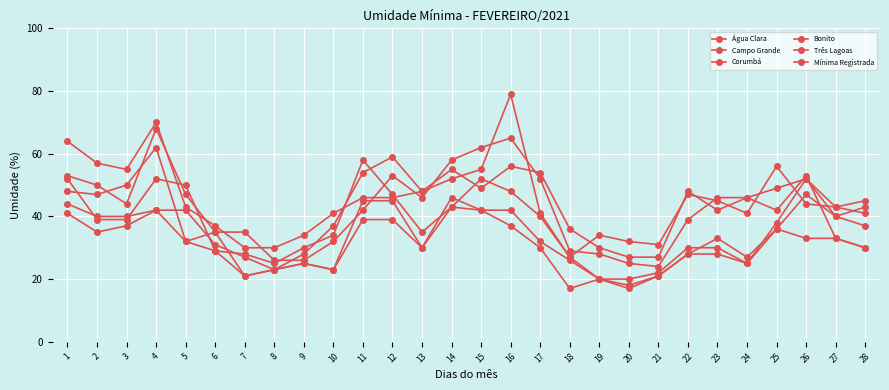

How many lines are shown in the chart?

6